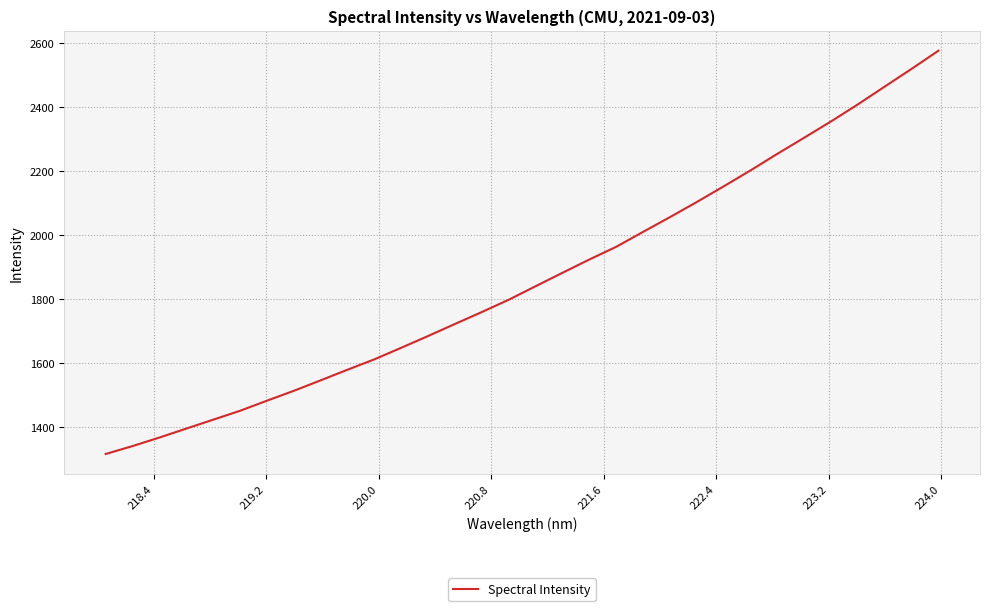

What is the average value?

1865.4